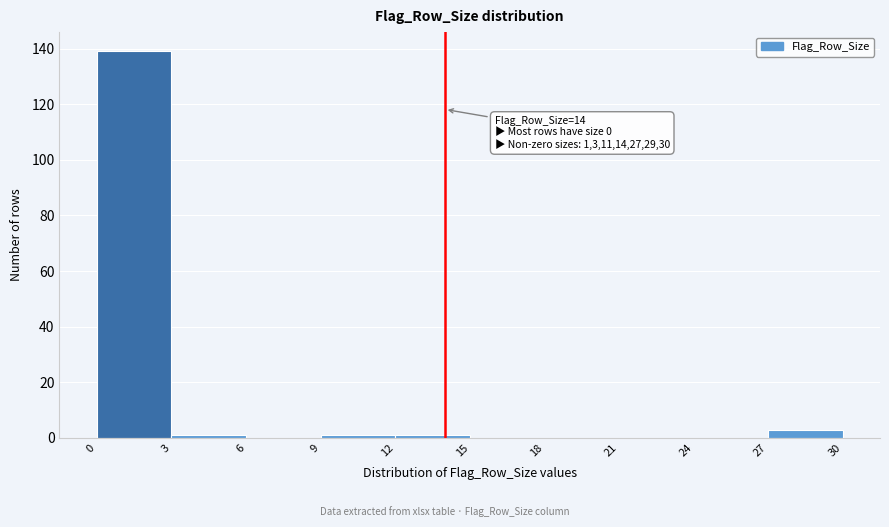

Which range on the x-axis has the tallest bar?

0 to 3